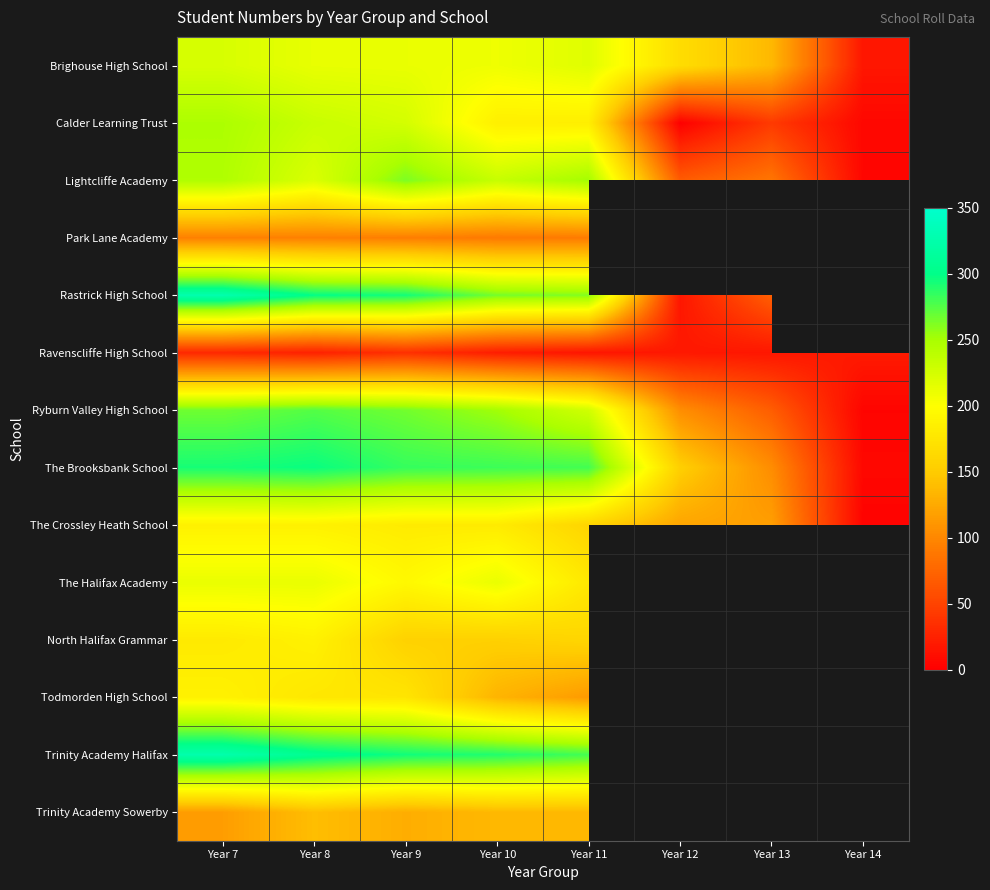

The The Crossley Heath School series shows 58.8 at Year 11. True or false?

False